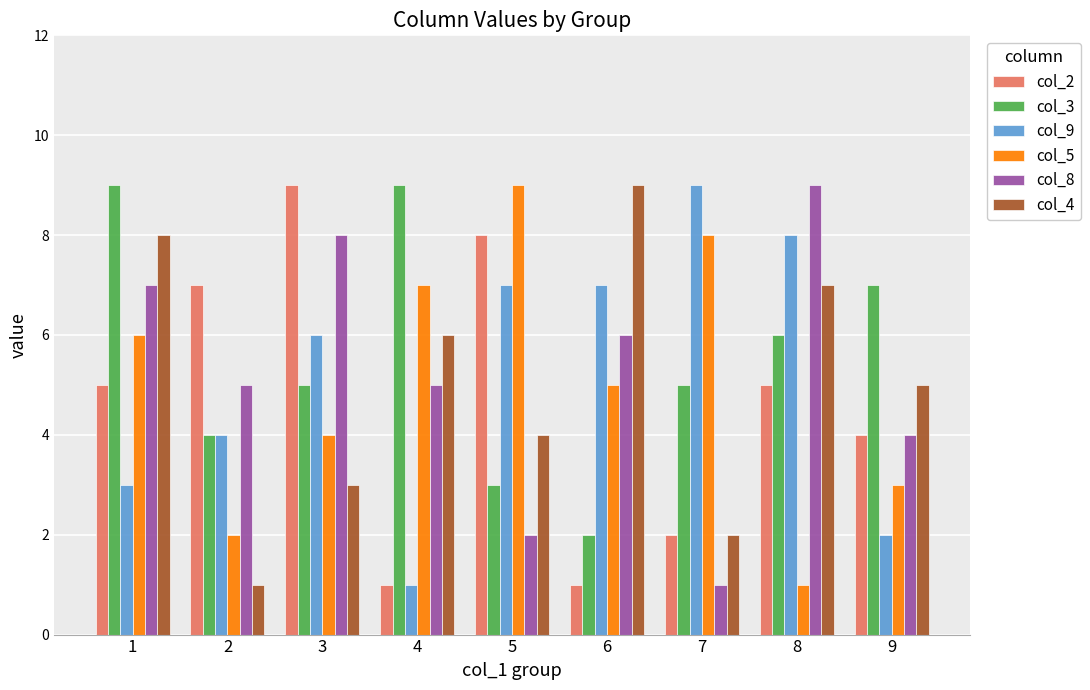

How many distinct data groups are displayed?

6